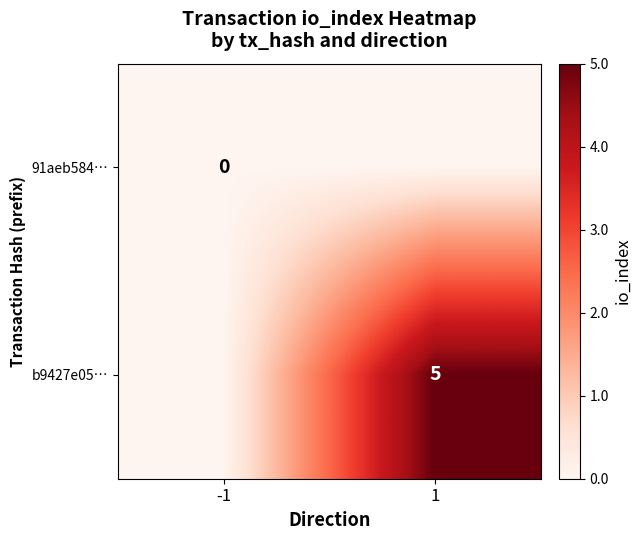

List the labels in order of b9427e05… value, largest first.

1, -1